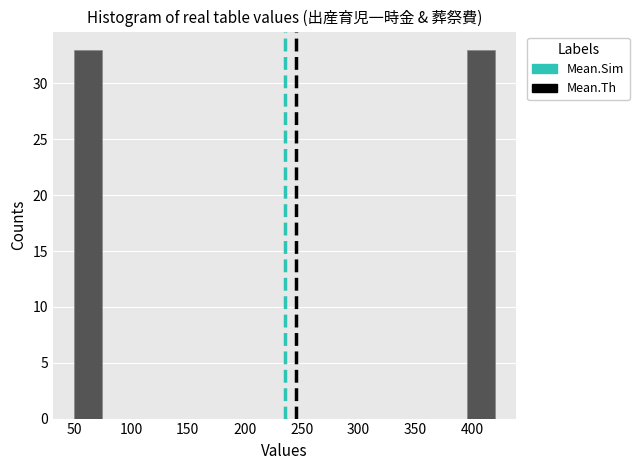

Reading left to right, list every bar in this chart as the range it spans on the x-axis followed by its height. Neither the bar edges nor the heights are printed on the chart, so give them approximately, as read against the axes.

50 to 75: 33
75 to 100: 0
100 to 125: 0
125 to 150: 0
150 to 175: 0
175 to 200: 0
200 to 225: 0
225 to 245: 0
245 to 270: 0
270 to 295: 0
295 to 320: 0
320 to 345: 0
345 to 370: 0
370 to 395: 0
395 to 420: 33